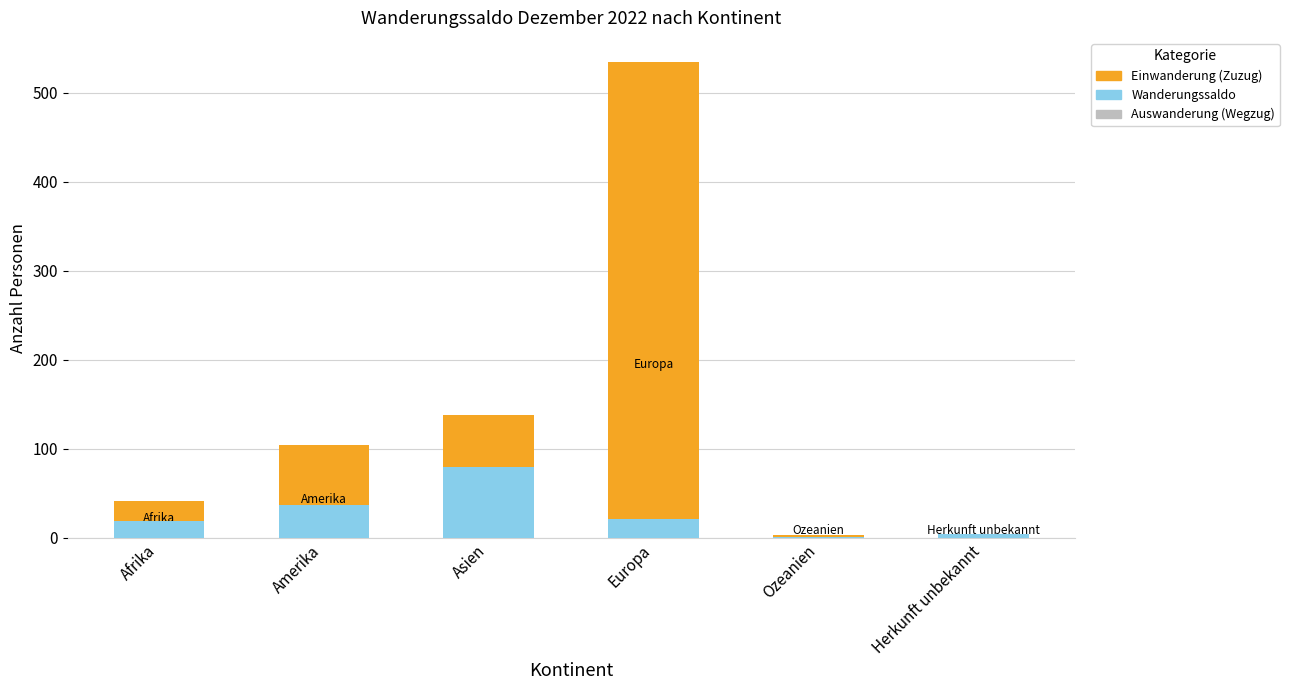

At which label does Auswanderung (Wegzug) reach its peak?

Europa